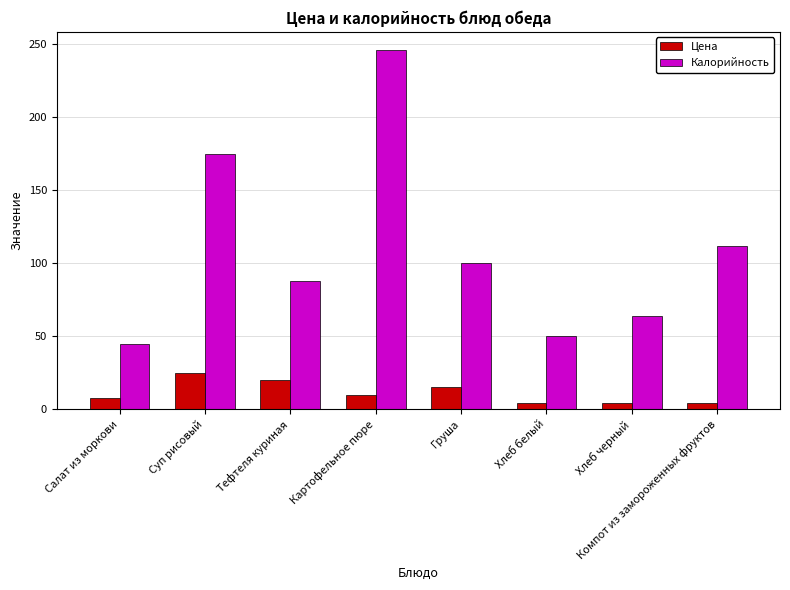

The Цена series shows 32.8 at Суп рисовый. True or false?

False